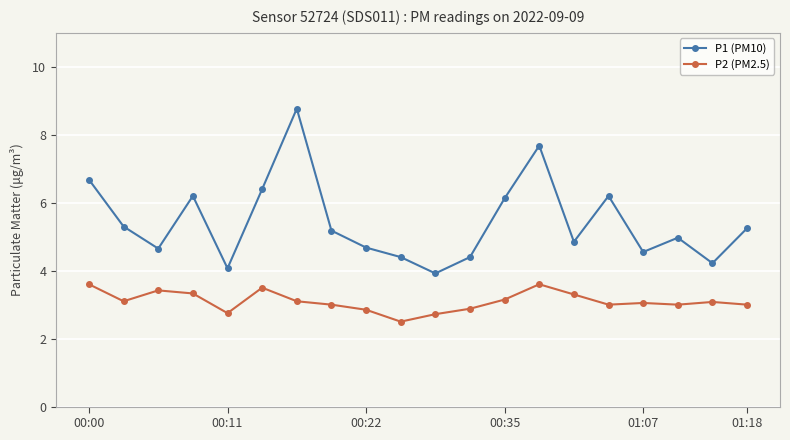

In P2 (PM2.5), how many points are higher than both neighbors (excluding endpoints)?

5